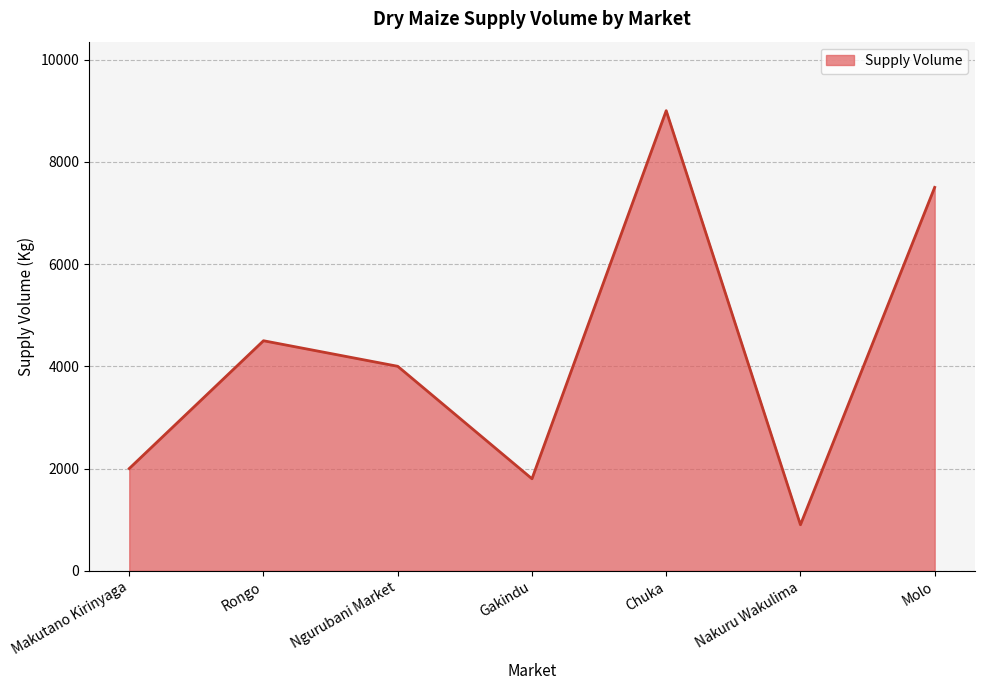

Where is the data nearest to the value 4950?

Rongo